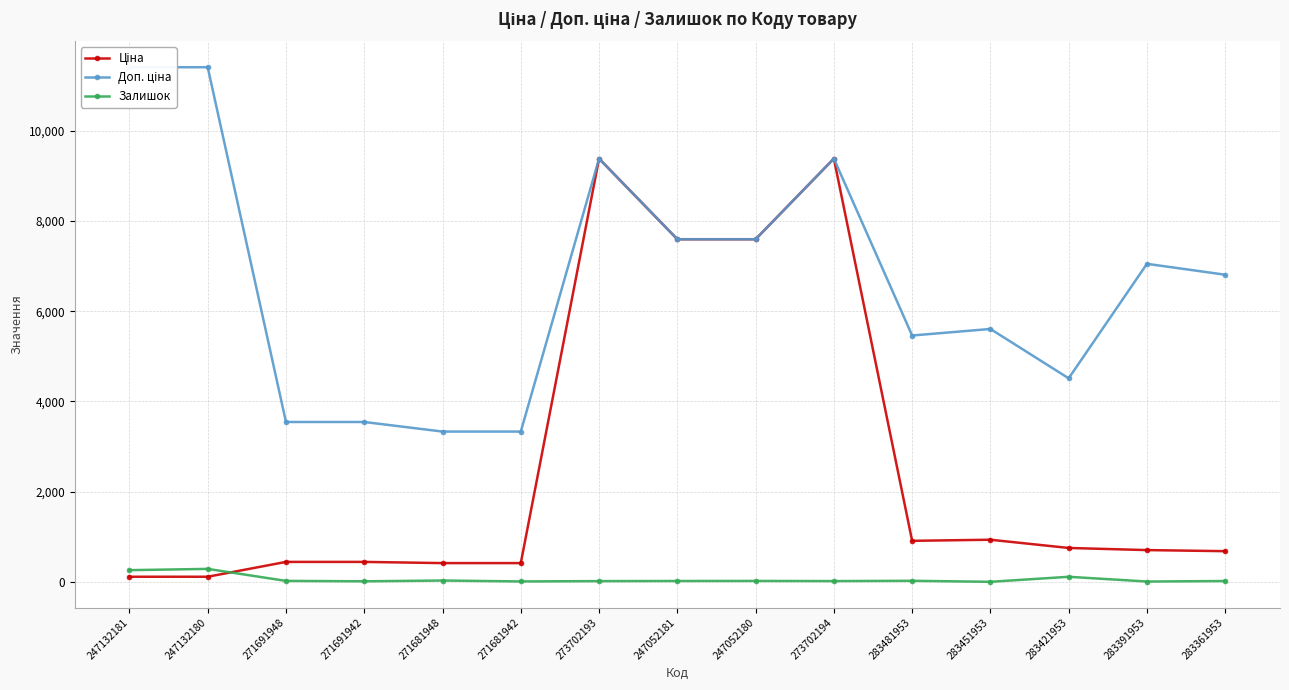

Rank the series by their average value, from lowest to highest.

Залишок, Ціна, Доп. ціна